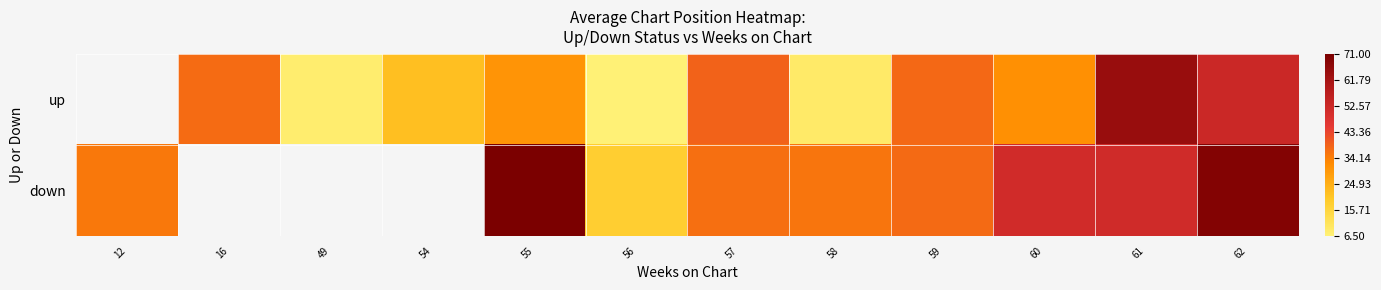

What is the difference between the up values at 57 and 55?

8.2